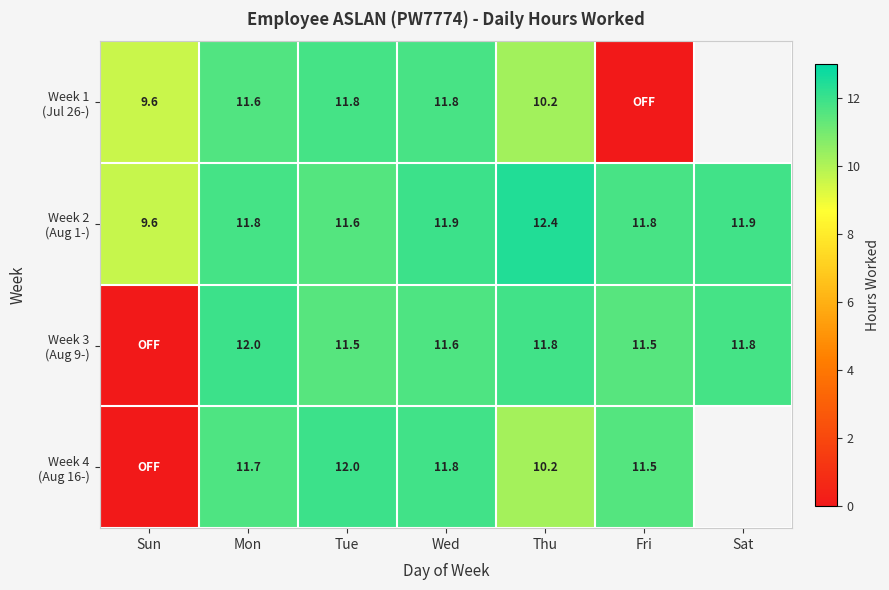

What is the difference between the maximum and minimum values in the Week 4 (Aug 16-) series?

12.0